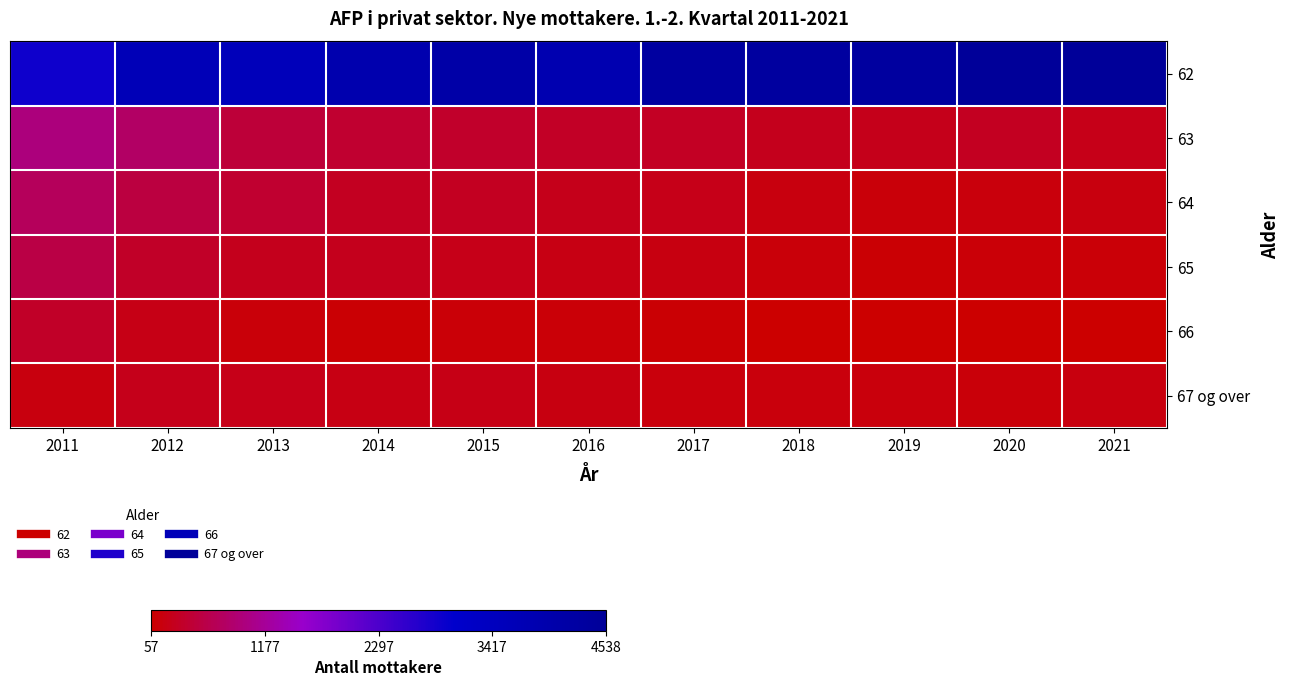

Reading right to left, extract all data points from this chart.

62: 2021=99.7	2020=100.0	2019=95.9	2018=95.9	2017=94.6	2016=84.6	2015=90.6	2014=86.0	2013=78.3	2012=79.7	2011=63.4
63: 2021=3.9	2020=5.8	2019=4.4	2018=4.9	2017=6.0	2016=6.5	2015=7.1	2014=8.1	2013=9.4	2012=16.7	2011=20.4
64: 2021=2.4	2020=2.1	2019=1.8	2018=2.5	2017=4.0	2016=4.3	2015=5.5	2014=5.7	2013=7.9	2012=10.8	2011=15.1
65: 2021=1.2	2020=1.3	2019=0.8	2018=1.9	2017=3.1	2016=3.2	2015=4.2	2014=5.0	2013=4.8	2012=6.9	2011=11.3
66: 2021=0.0	2020=0.3	2019=0.2	2018=0.2	2017=1.0	2016=1.5	2015=1.5	2014=0.9	2013=1.7	2012=3.7	2011=6.8
67 og over: 2021=2.5	2020=1.6	2019=2.1	2018=2.2	2017=2.3	2016=2.8	2015=3.5	2014=3.4	2013=4.1	2012=4.4	2011=2.5